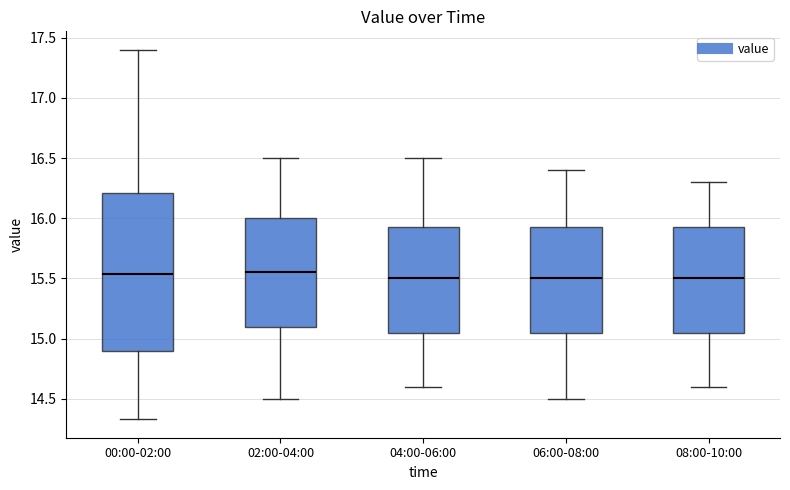

Reading left to right, read every box against the y-axis: the position of its median line, the range the box covers, and the ends of its whiskers. The values are not printed on the chart, so give them approximately, as read against the axis.

00:00-02:00: median 15.55, box 14.90 to 16.20, whiskers 14.35 to 17.40
02:00-04:00: median 15.55, box 15.10 to 16.00, whiskers 14.50 to 16.50
04:00-06:00: median 15.50, box 15.05 to 15.95, whiskers 14.60 to 16.50
06:00-08:00: median 15.50, box 15.05 to 15.95, whiskers 14.50 to 16.40
08:00-10:00: median 15.50, box 15.05 to 15.95, whiskers 14.60 to 16.30